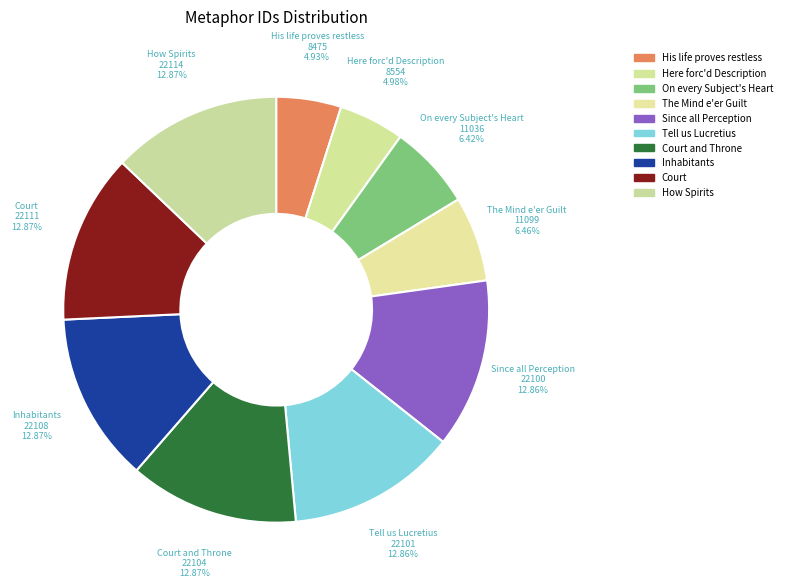

Is the sum of Court and Throne and Court greater than half?

No